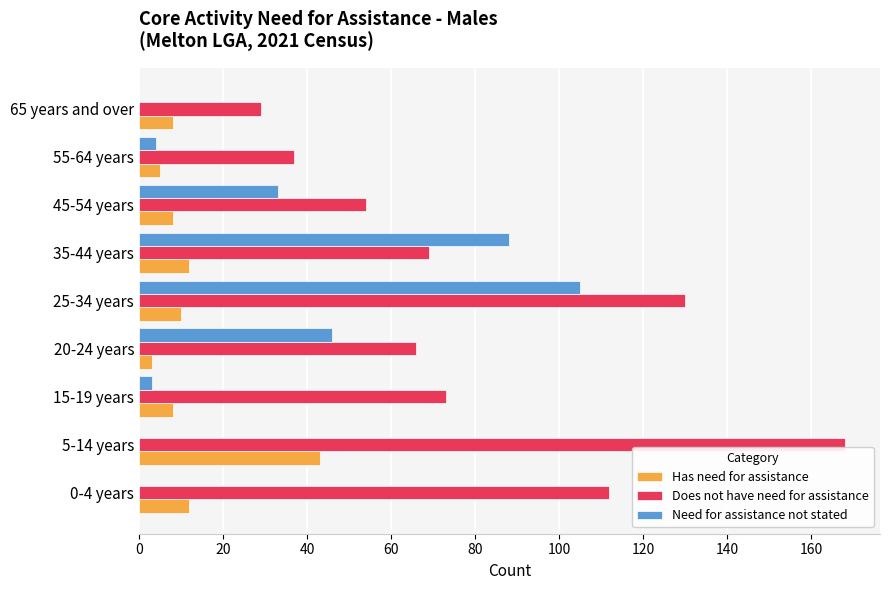

What is the sum of all Does not have need for assistance values?

738